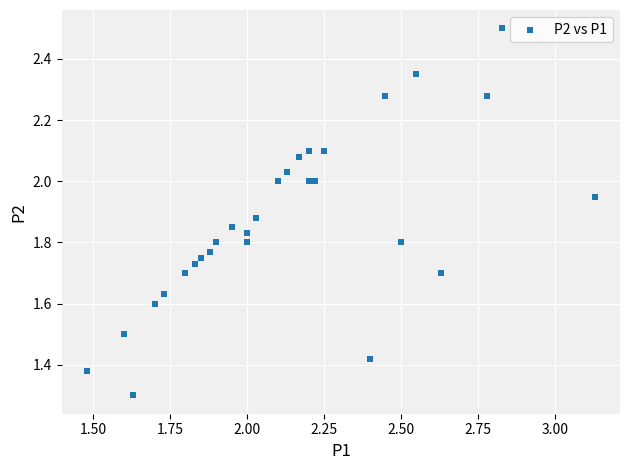

What Y value in the scatter plot is closest to 1?

1.3